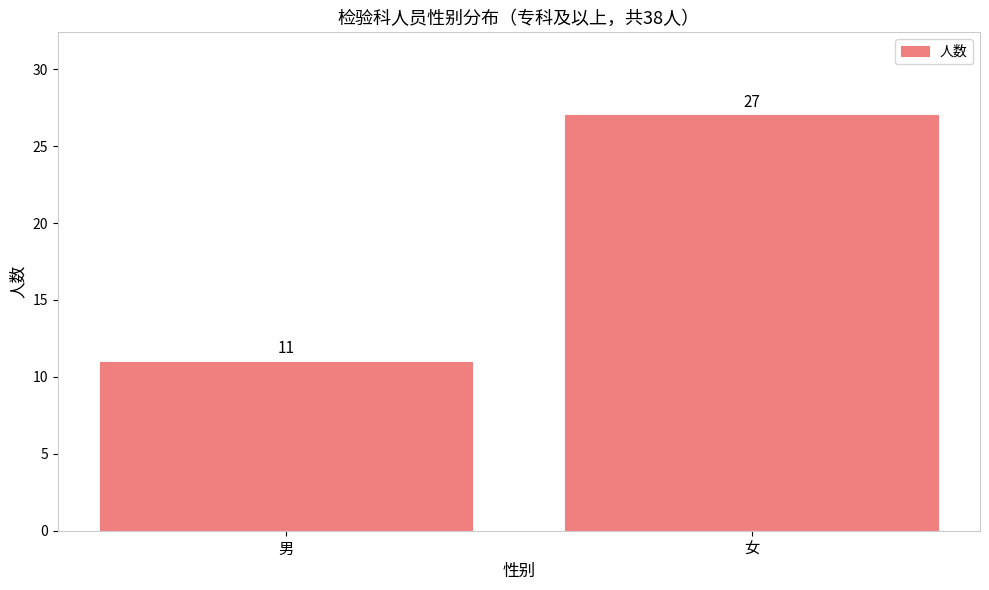

Read the value at 男, to the nearest 5.

10